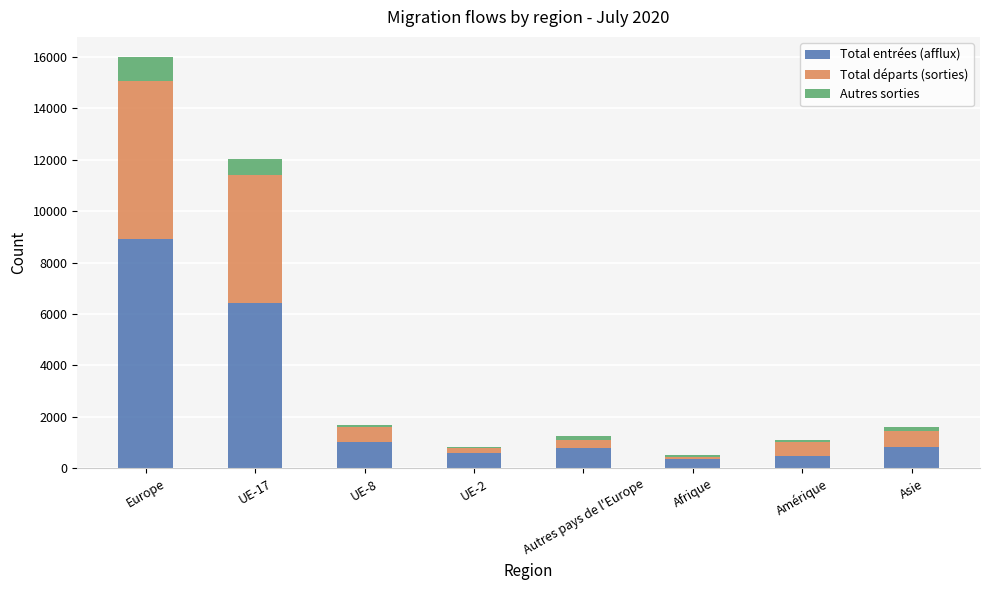

What is the sum of all Total entrées (afflux) values?

19354